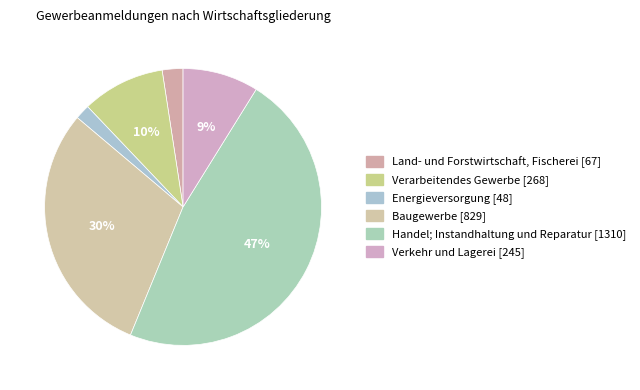

Count the number of slices in the pie.

6